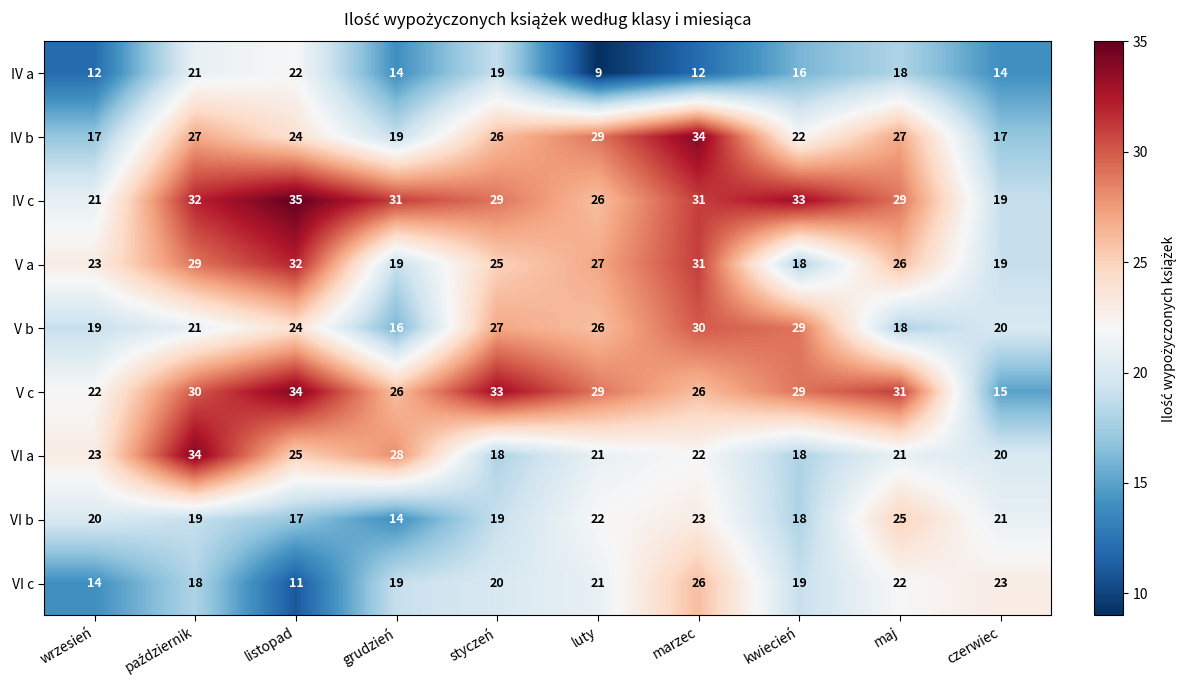

How many data points in VI b are less than 20?

5